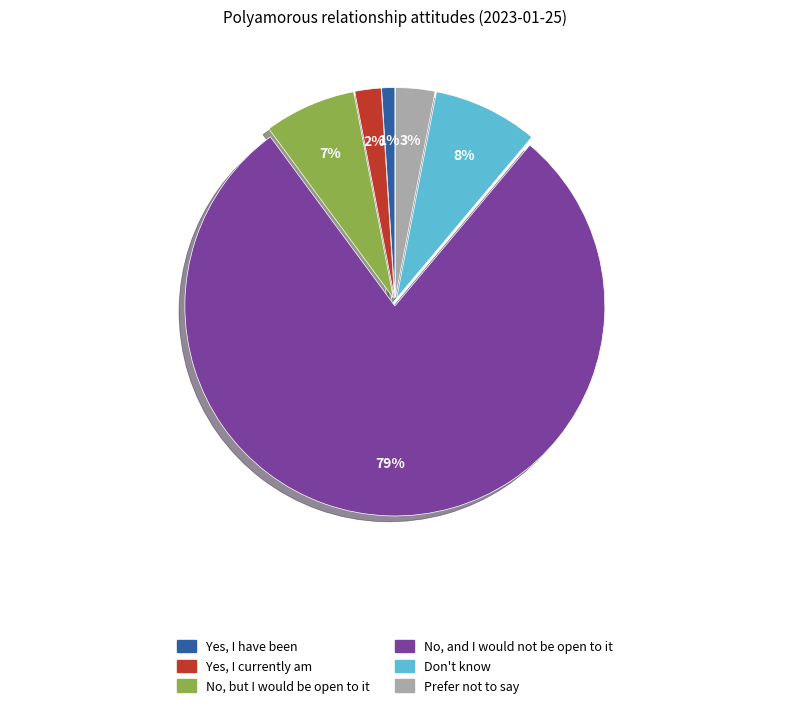

To the nearest percent, what is the combined percentage of No, and I would not be open to it and Don't know?

87%